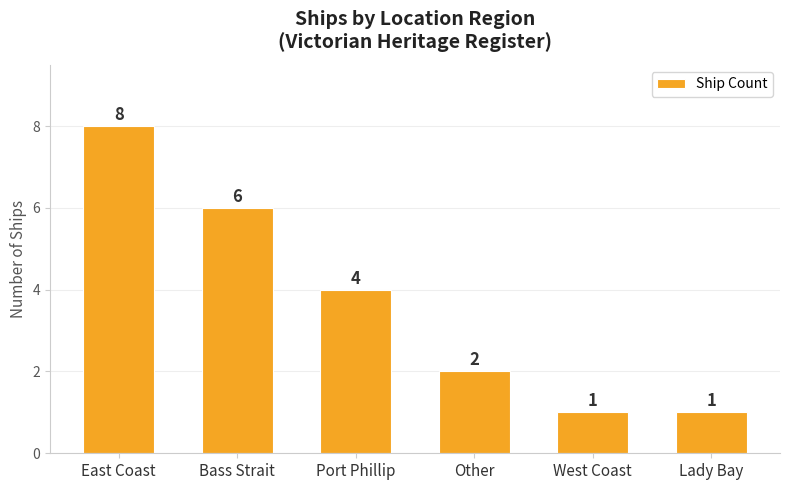

How many series are shown in this chart?

1